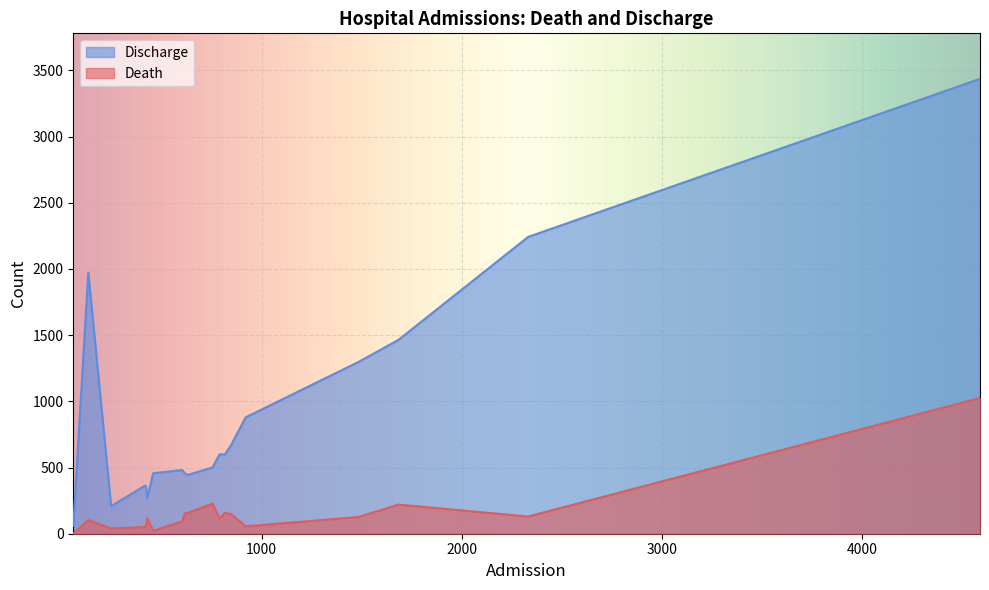

Which series has the largest total across all categories?

Discharge